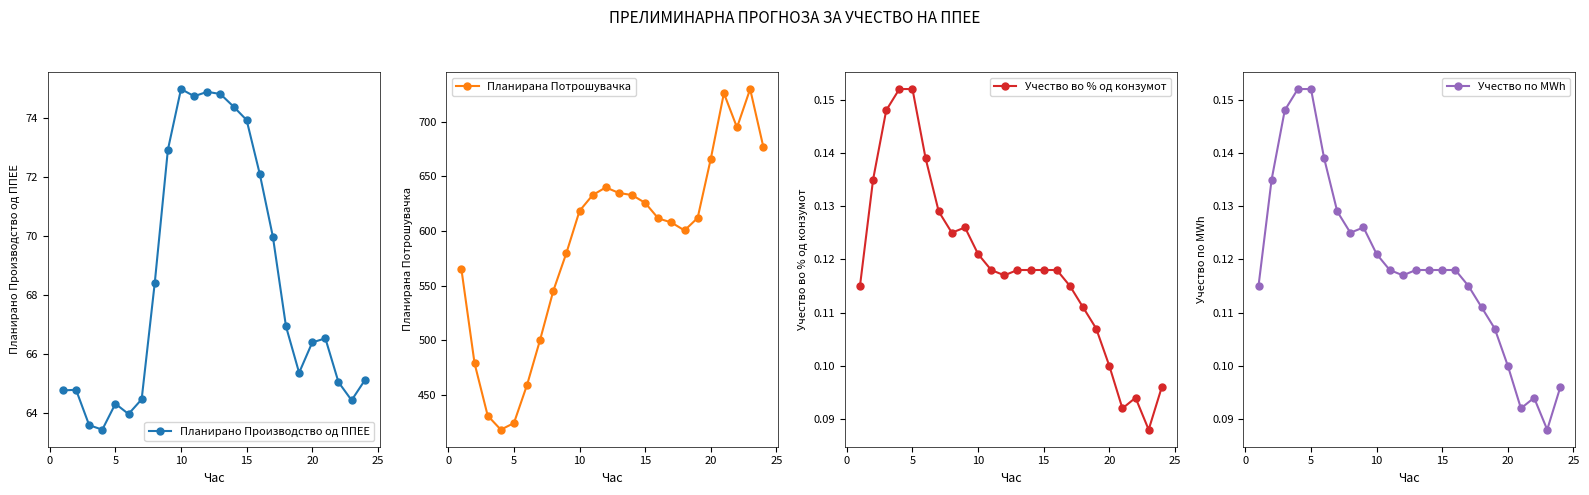

True or false: Учество по MWh has a value of 0.0 at 5.

False